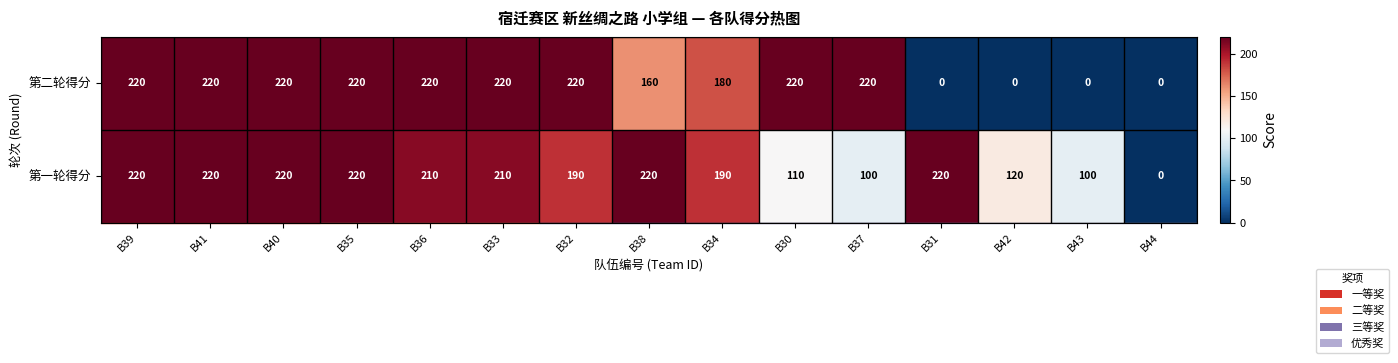

At B36, list the series in order from smallest to largest.

第一轮得分, 第二轮得分